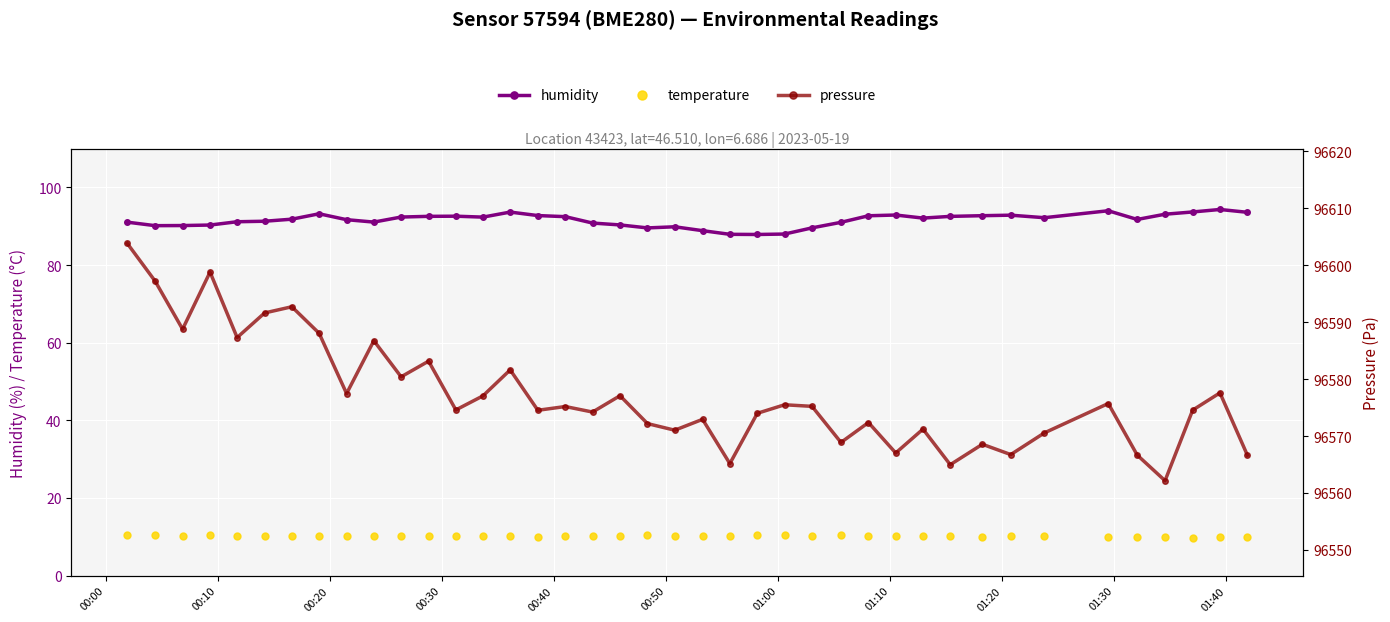

True or false: temperature and humidity intersect in this chart.

False